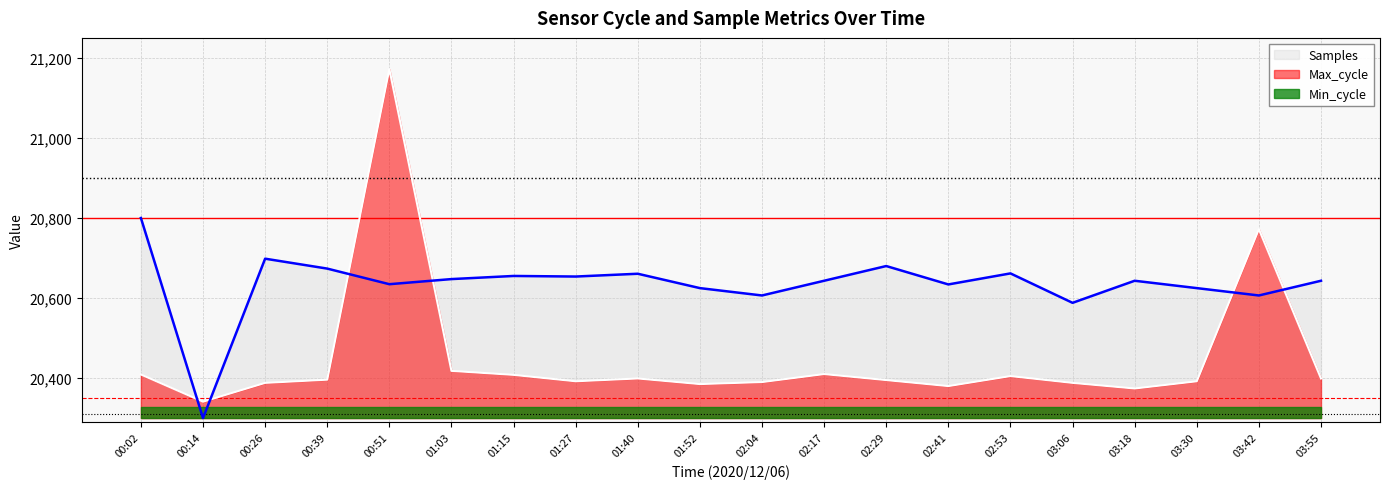

What is the total value across all series at 03:06?

61304.0